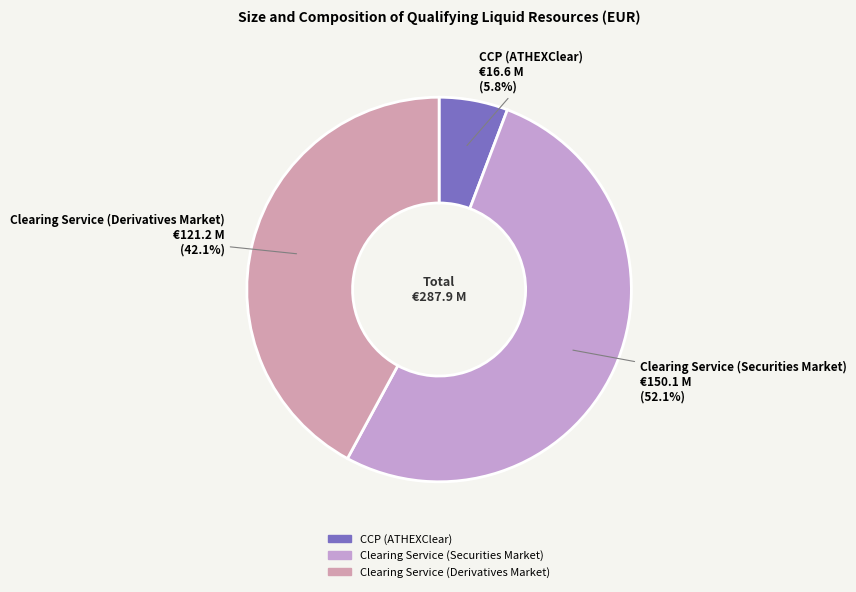

What is the smallest slice in the pie chart?

CCP (ATHEXClear)